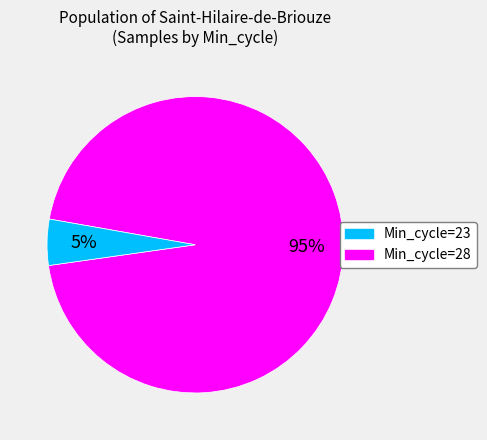

To the nearest percent, what is the difference between the largest and smallest slice percentages?

90%